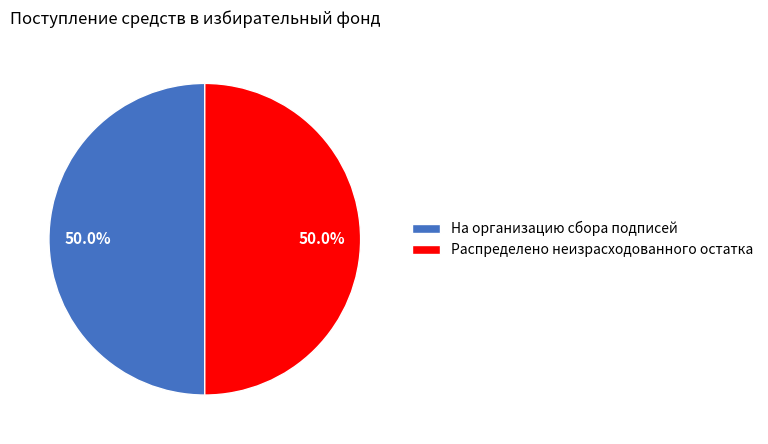

To the nearest percent, what is the average slice percentage?

50%